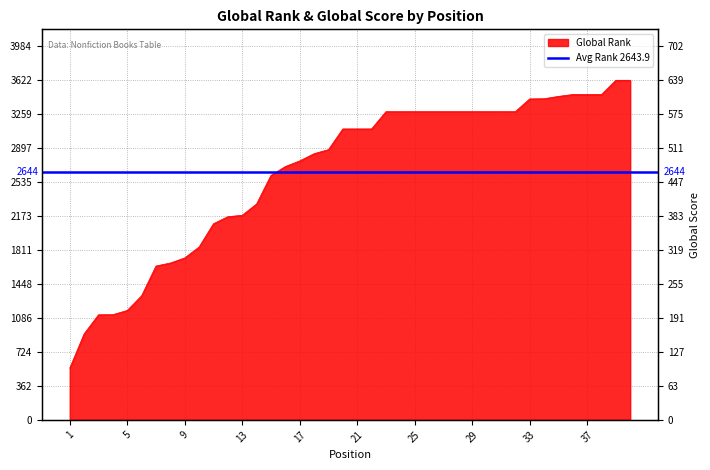

Does the chart display data point markers on the line(s)?

No